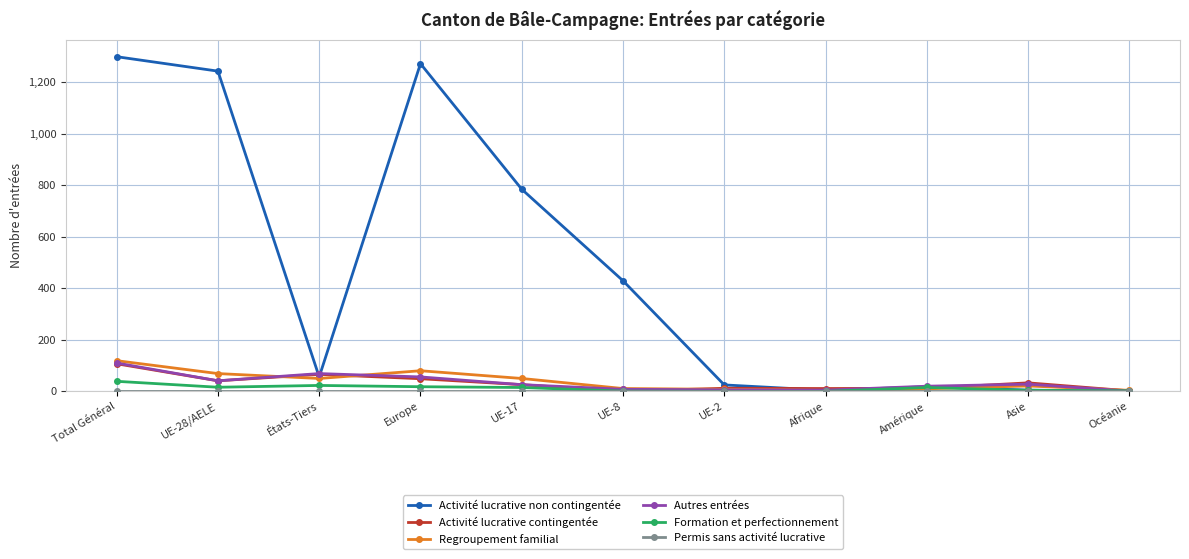

Between UE-8 and Océanie, which series saw the biggest shift?

Activité lucrative non contingentée